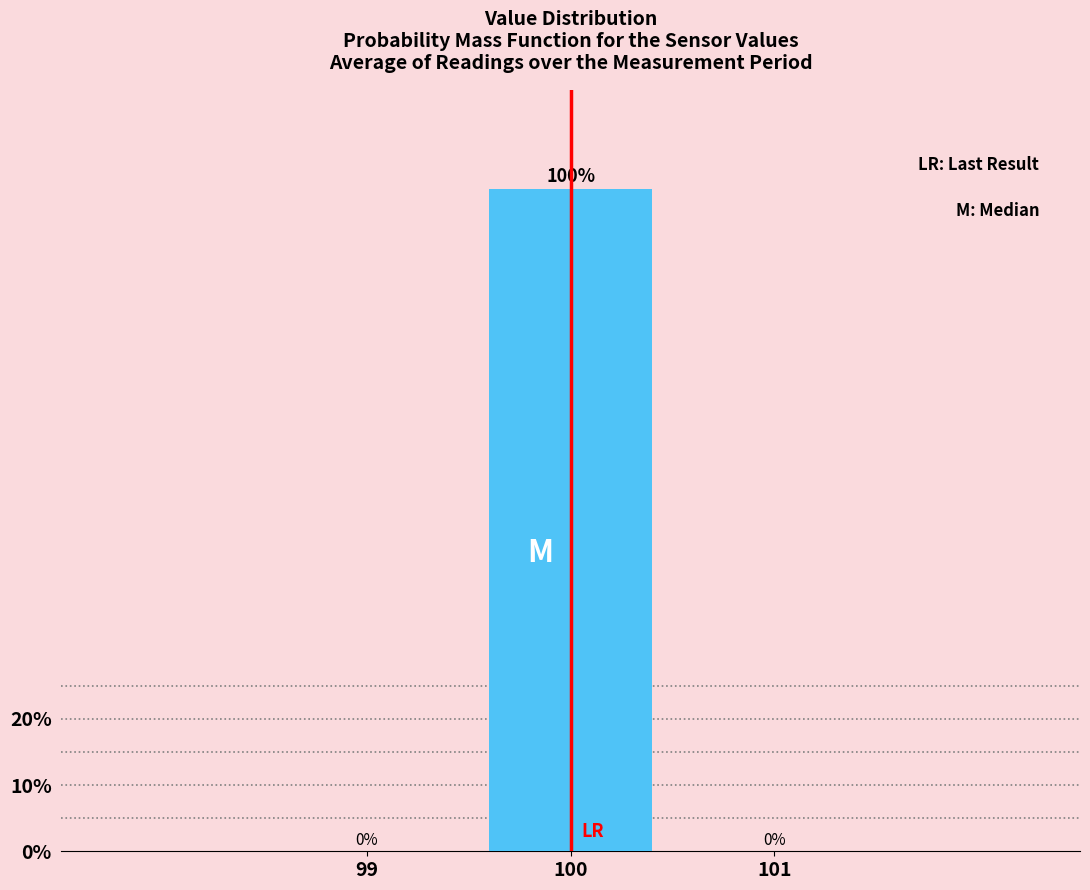

Reading left to right, list all the values displayed in this chart.

99=0	100=100	101=0